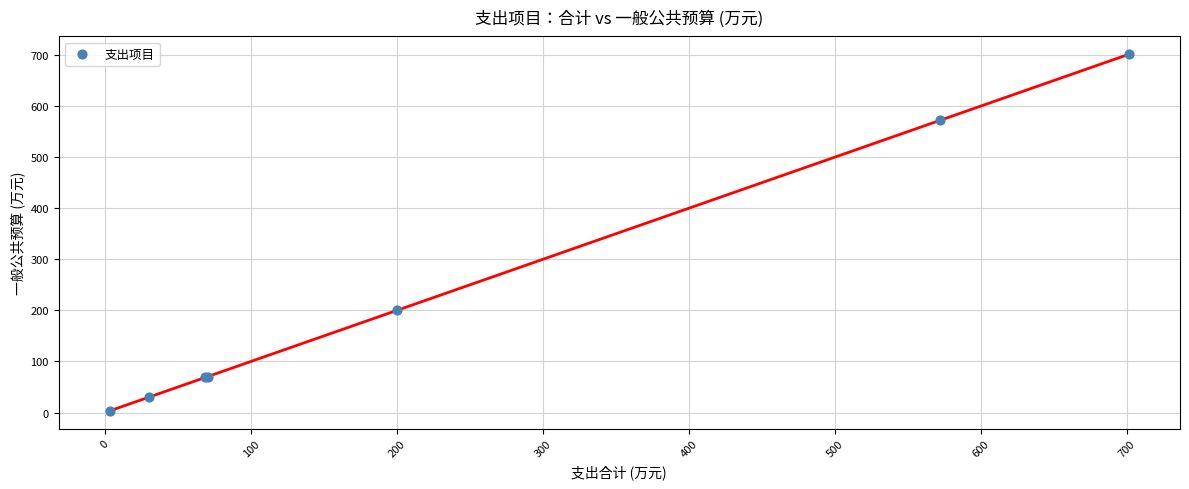

What Y value in the scatter plot is closest to 352?

200.2